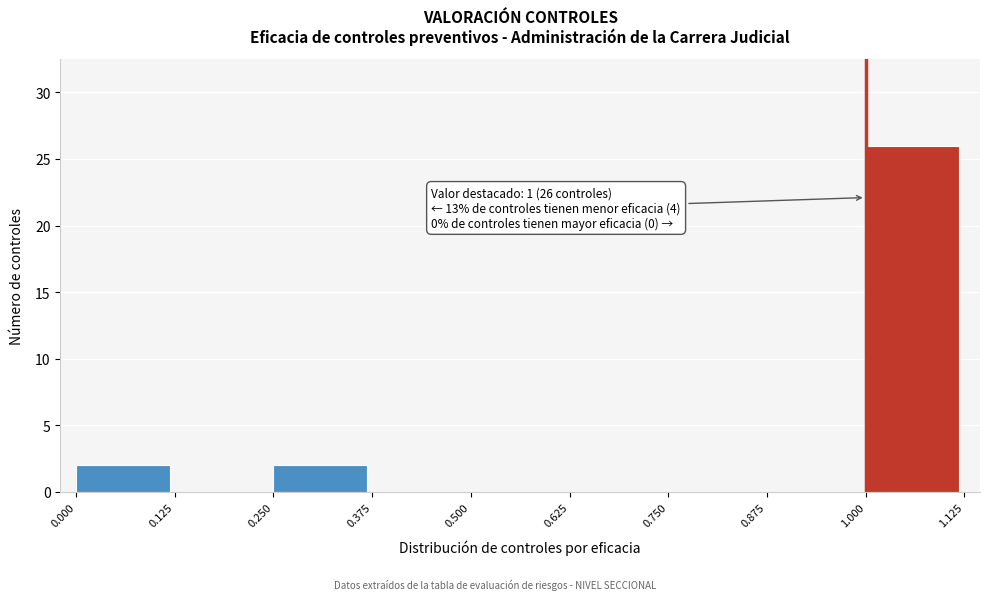

Over which range of the x-axis is the bar tallest?

1.000 to 1.125